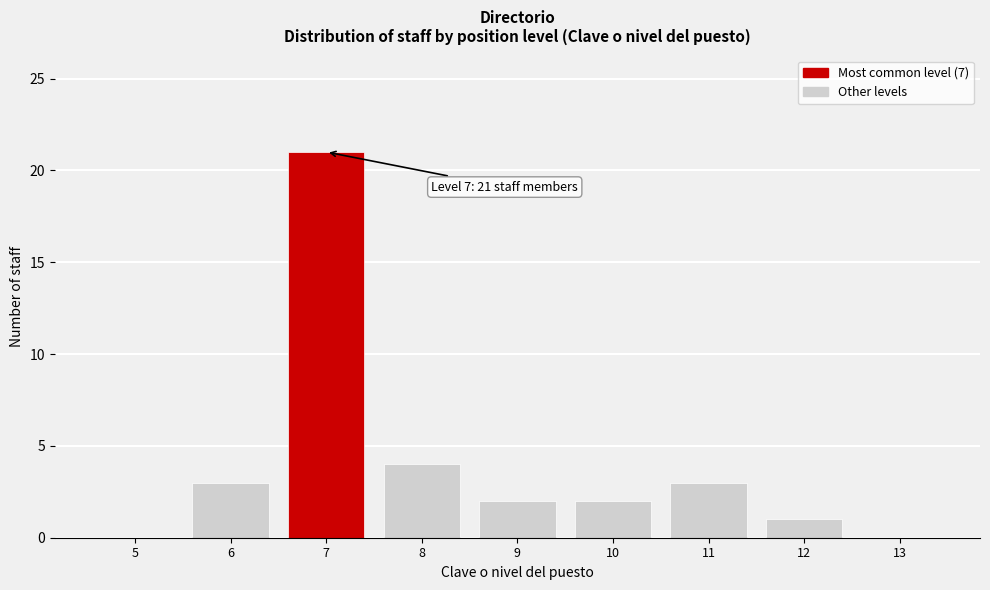

Reading left to right, list all the values displayed in this chart.

5=0	6=3	7=21	8=4	9=2	10=2	11=3	12=1	13=0